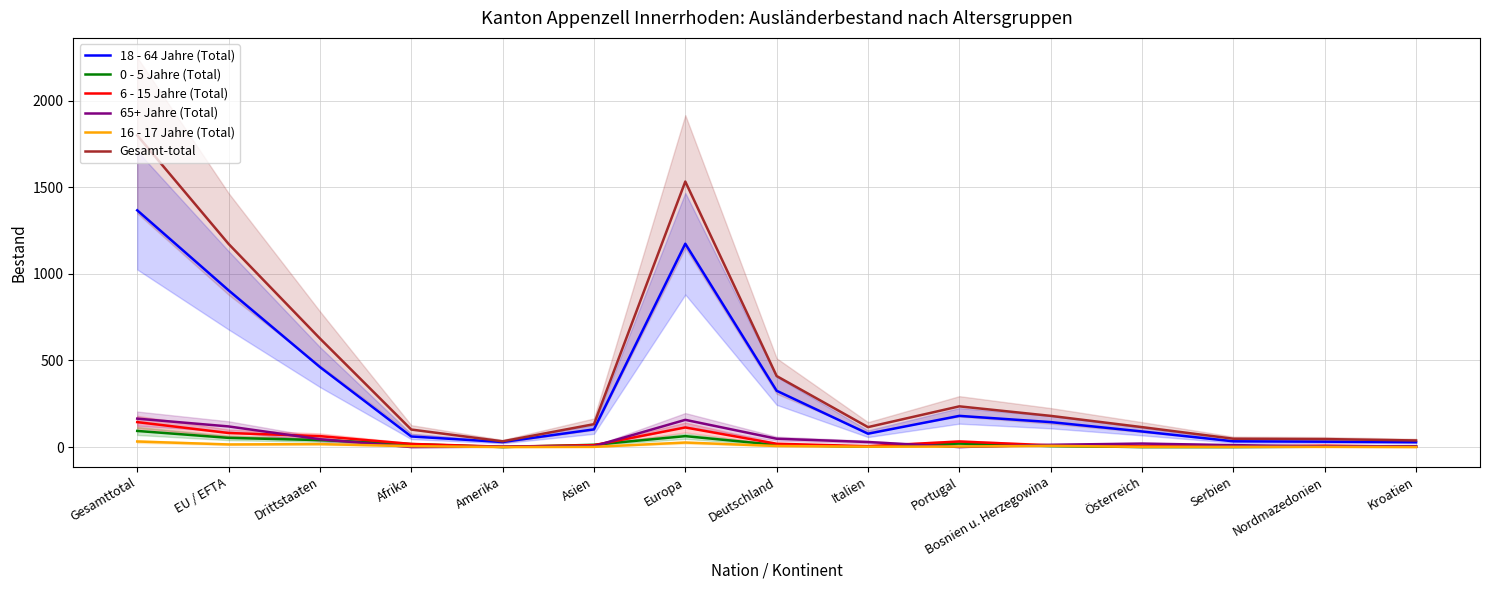

Reading right to left, what are all the values shown in this chart?

18 - 64 Jahre (Total): 28	31	33	90	144	180	77	325	1174	102	29	61	462	905	1367
0 - 5 Jahre (Total): 4	2	0	0	6	20	2	12	63	13	0	17	40	53	93
6 - 15 Jahre (Total): 2	8	3	4	10	32	5	19	113	11	2	18	63	81	144
65+ Jahre (Total): 4	4	11	20	13	0	29	48	157	5	2	0	45	119	164
16 - 17 Jahre (Total): 0	1	1	1	7	3	2	6	26	1	0	5	17	15	32
Gesamt-total: 38	46	48	115	180	235	115	410	1533	132	33	101	627	1173	1800